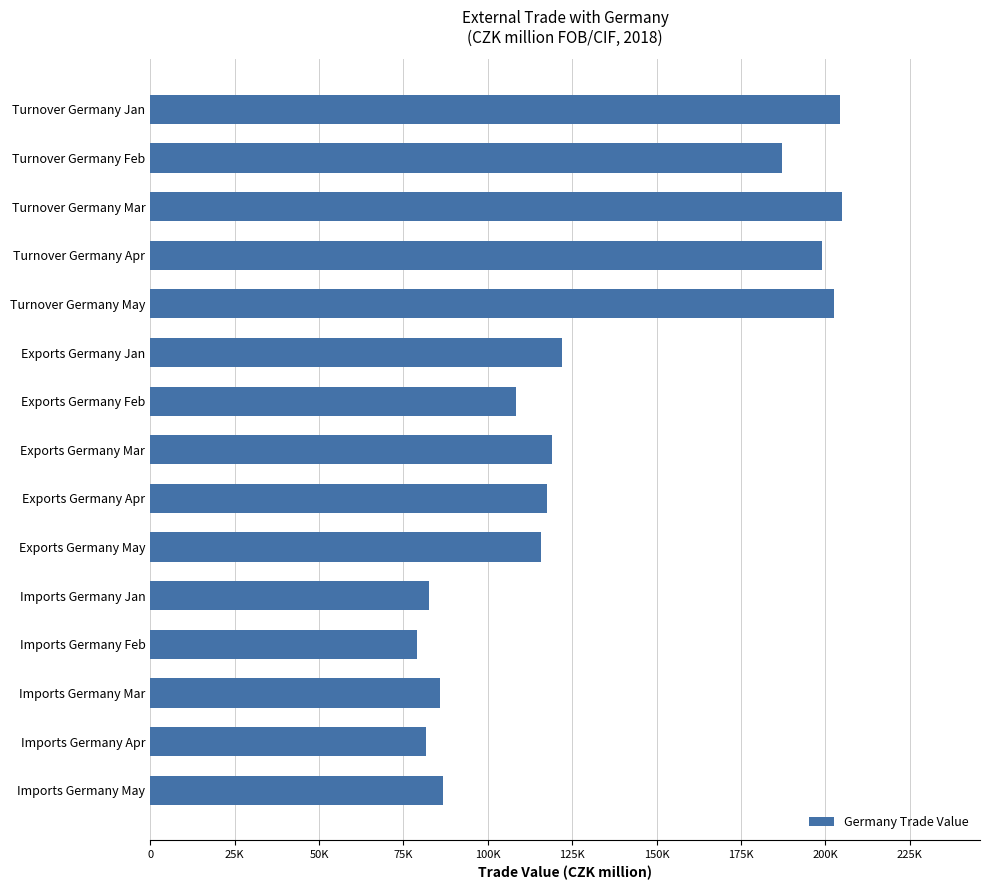

What is the greatest value displayed?

204818